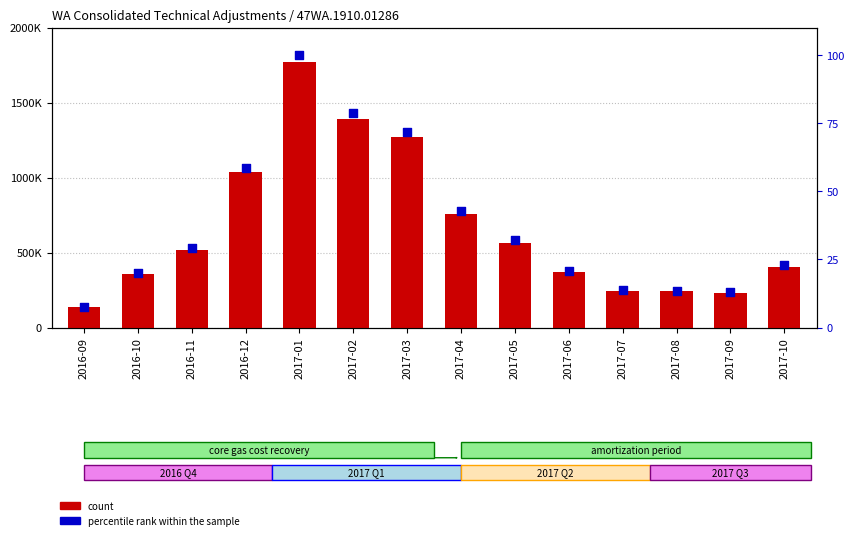

Is the value of count at 2016-09 greater than the value of percentile rank within the sample at 2016-11?

Yes